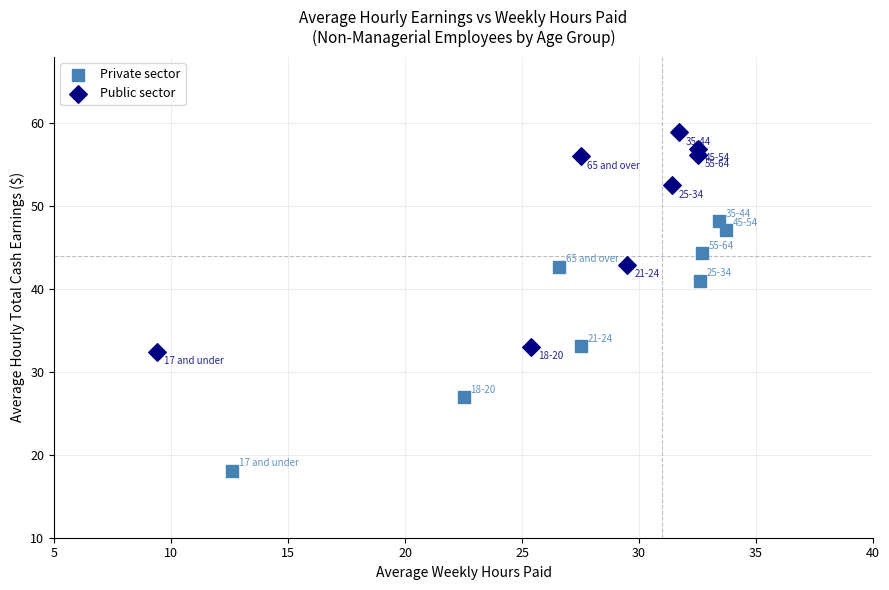

Which series contains the lowest Y value?

Private sector